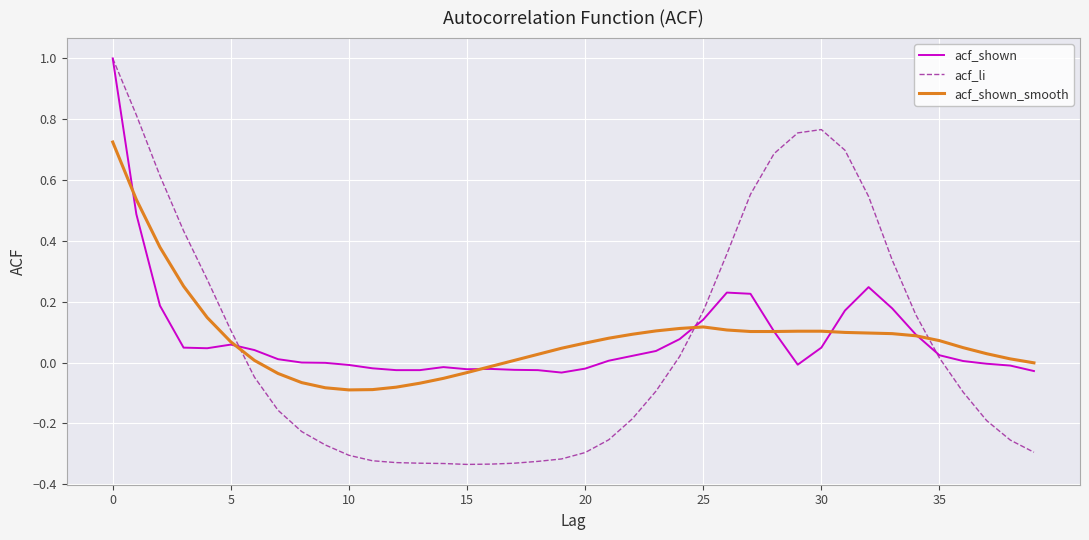

What is the maximum value shown in the chart?

1.0